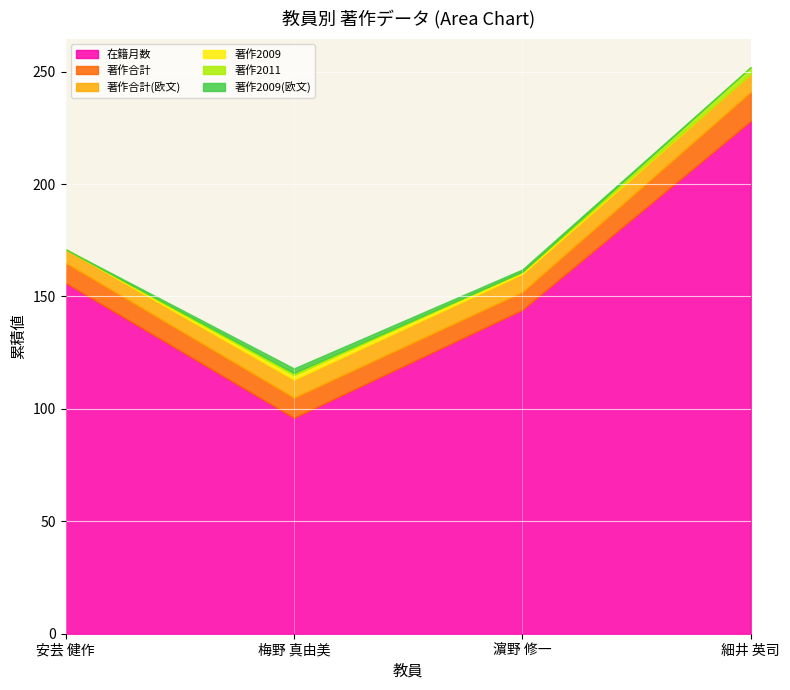

What is the value of the 著作2011 point at the 2nd from the left?

1